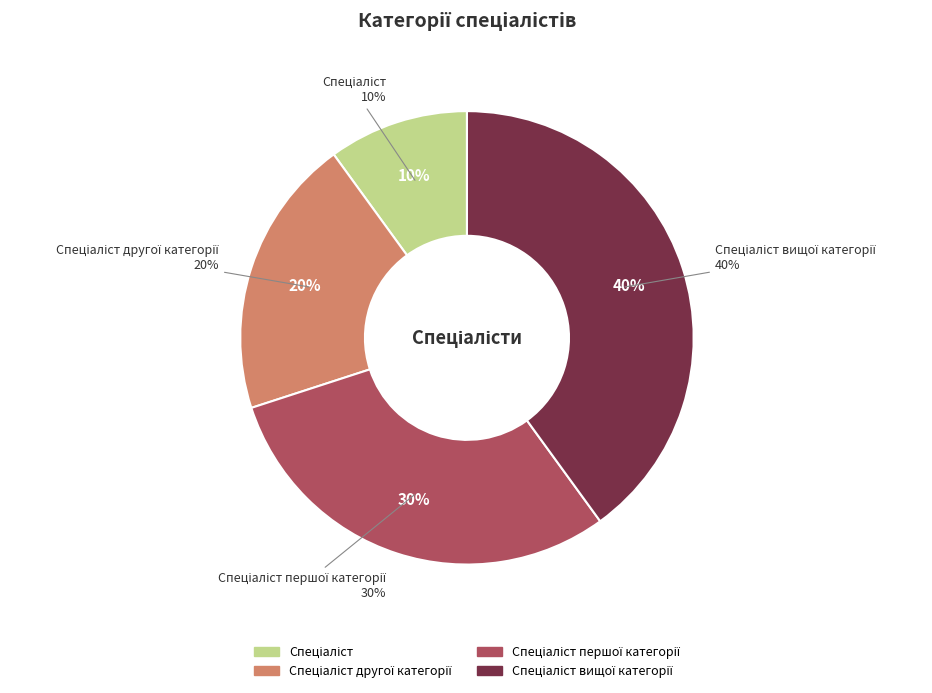

What is the total percentage of Спеціаліст вищої категорії and Спеціаліст другої категорії?

60.0%